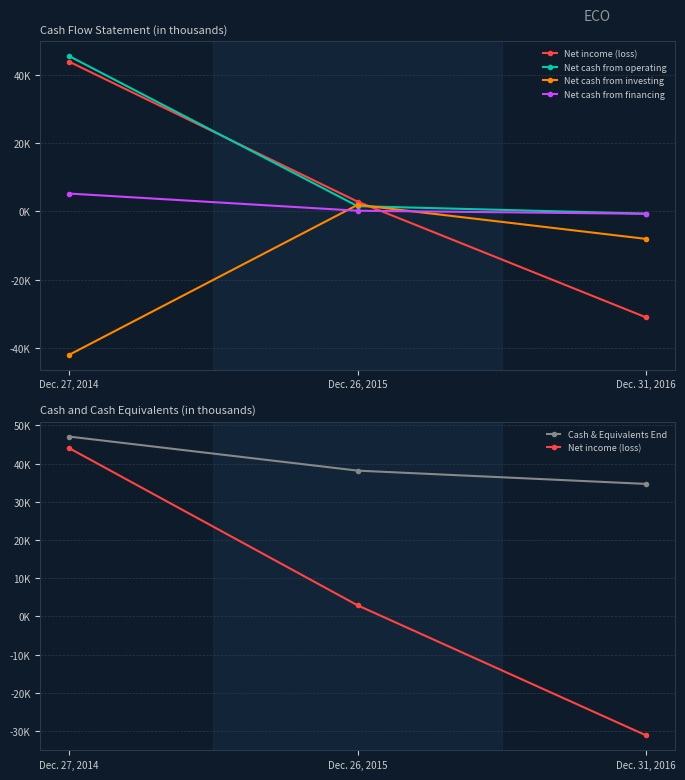

The value of Net cash from investing at Dec. 26, 2015 is 779. True or false?

False